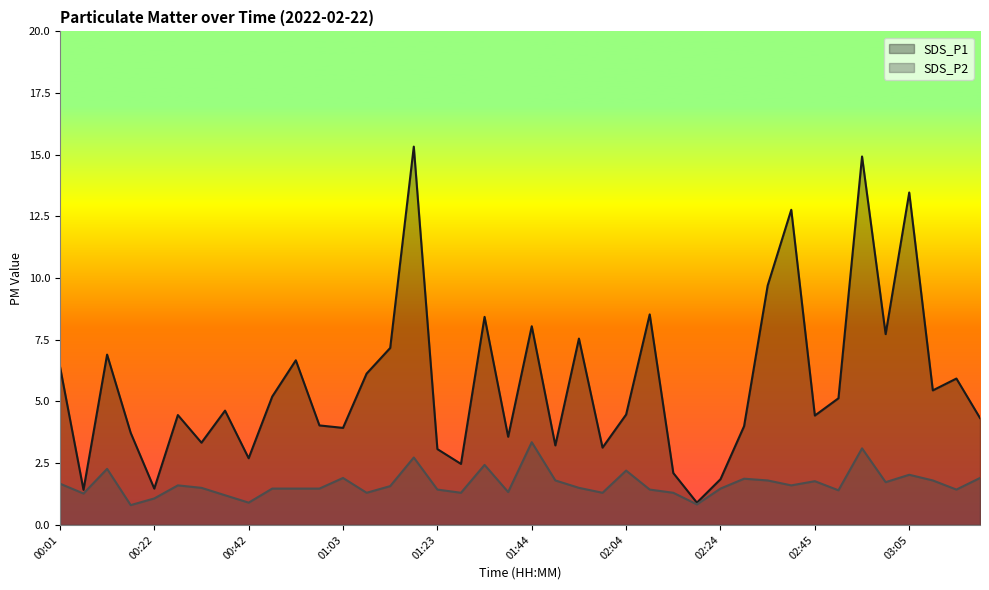

At which category is the sum across all series the highest?

01:18